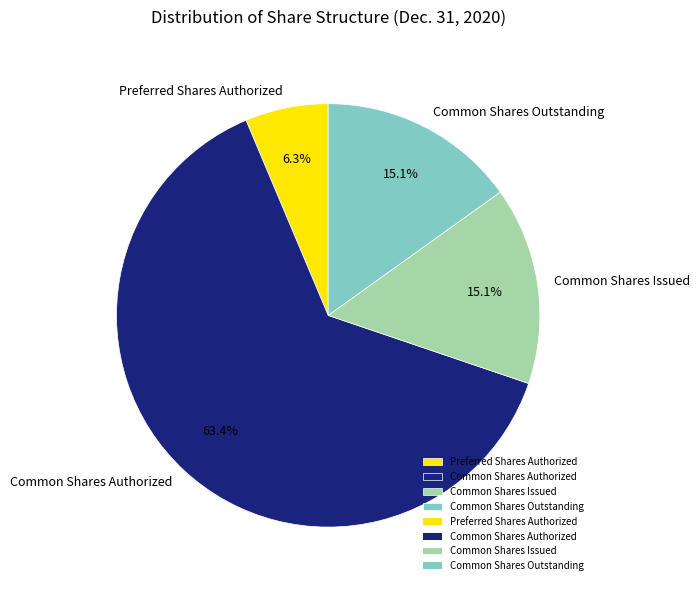

Which category accounts for the majority?

Common Shares Authorized